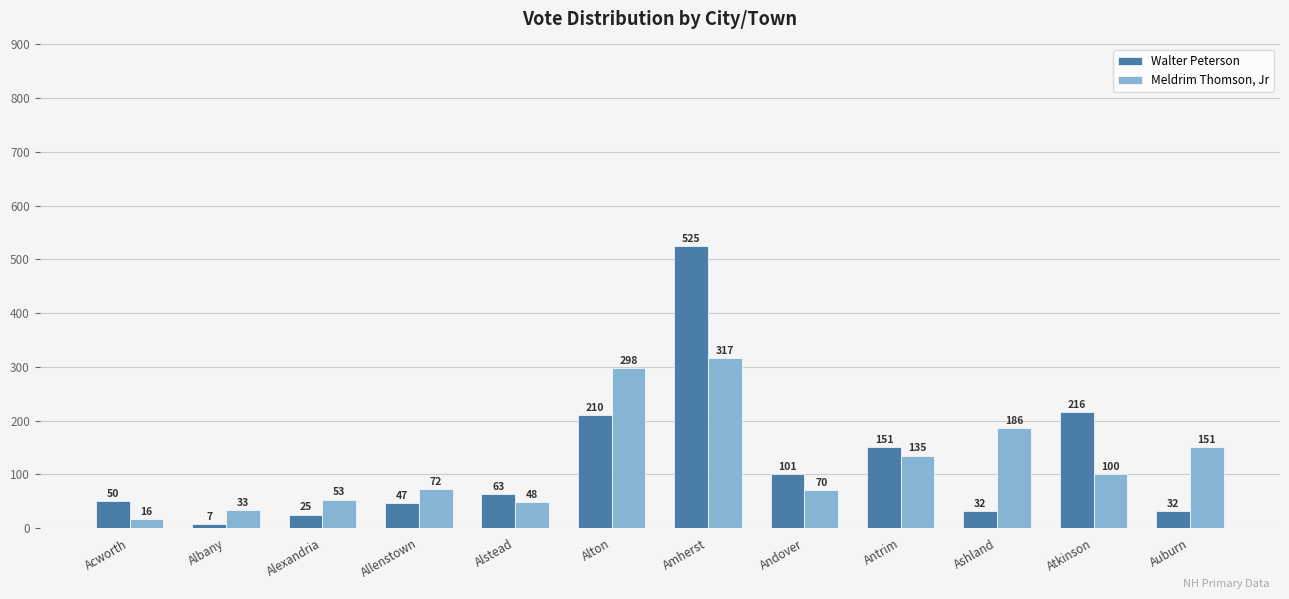

How many data points does each series have?

12